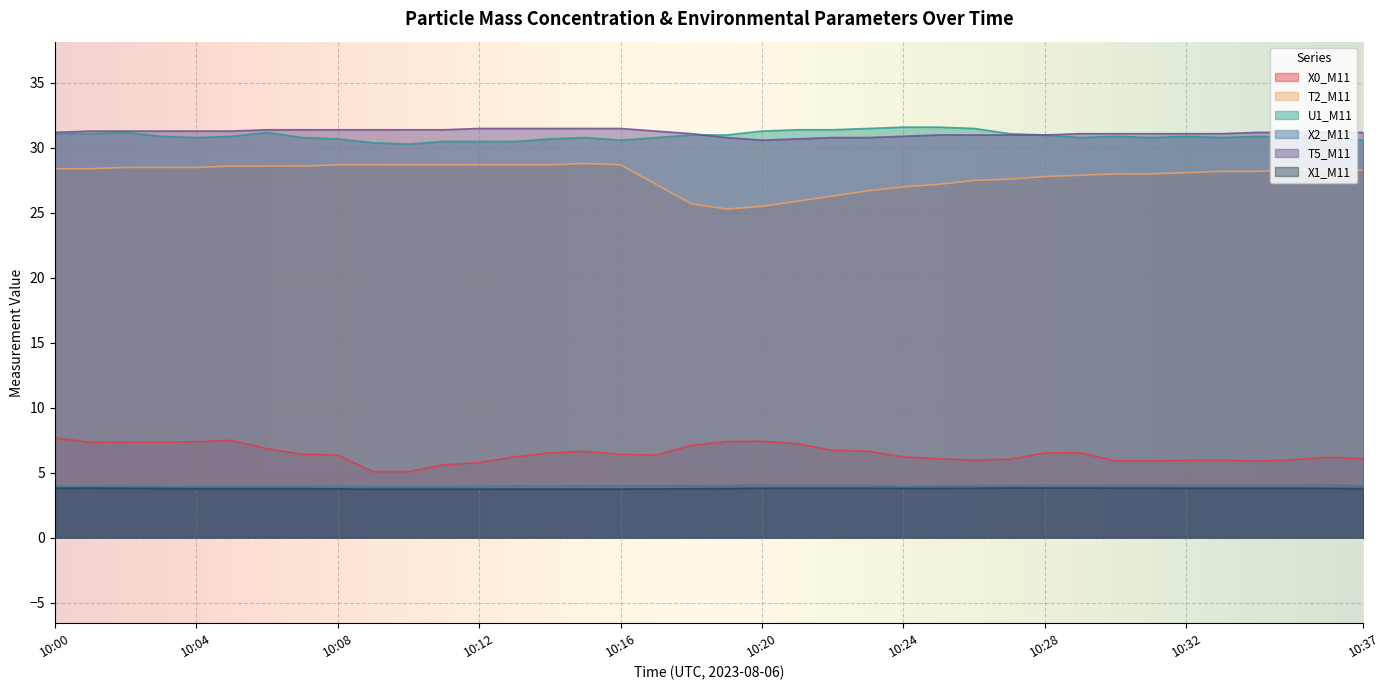

Is it true that X0_M11 equals 7.4 at 10:04?

True